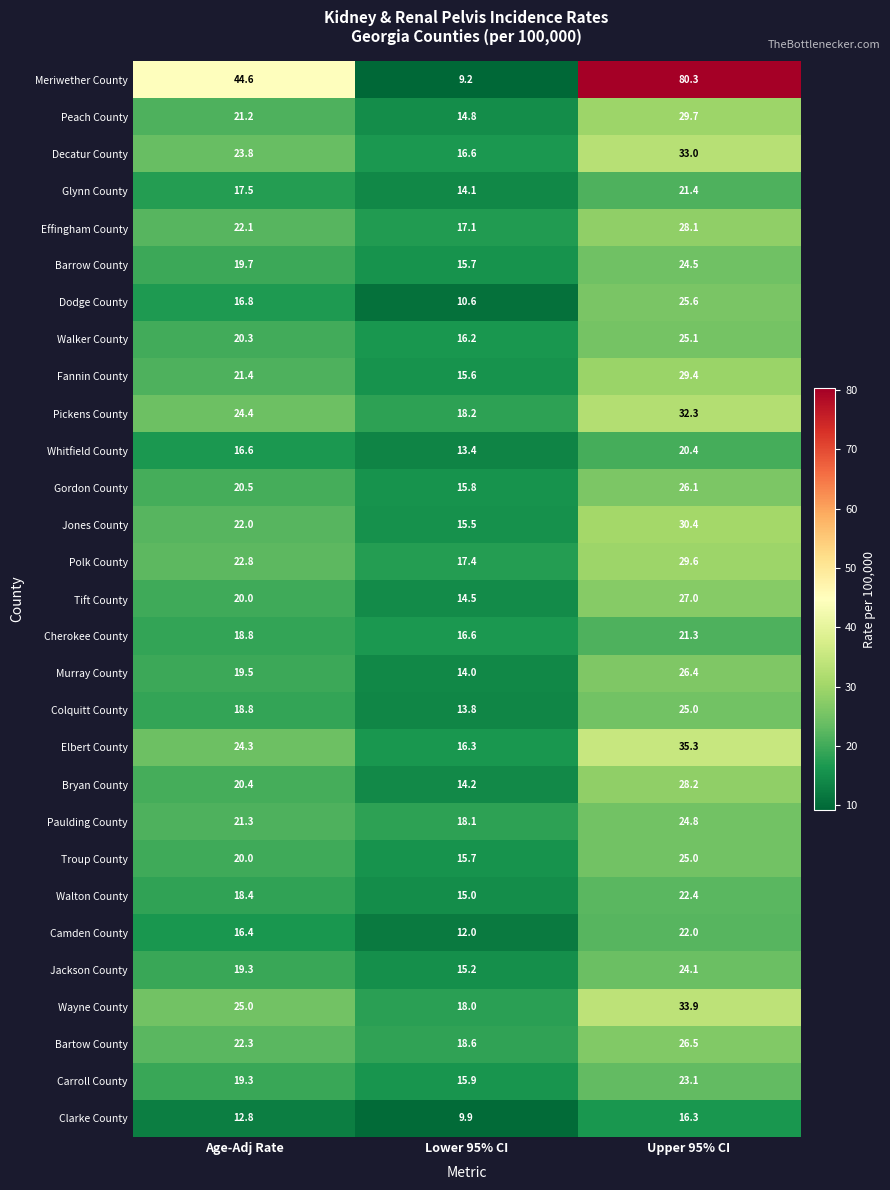

The Paulding County series shows 11.1 at Upper 95% CI. True or false?

False